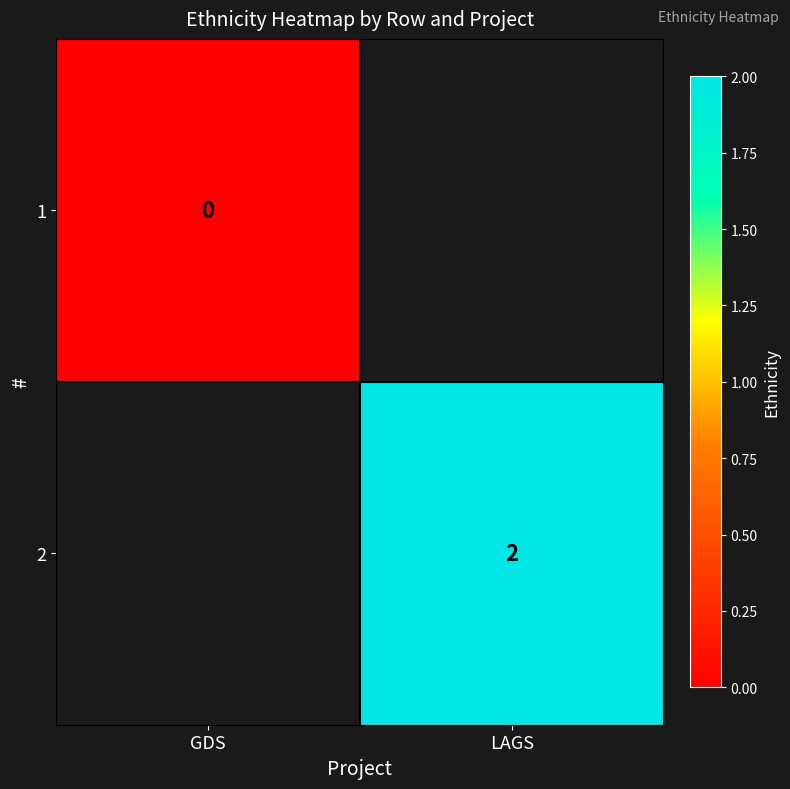

What is the maximum value shown in the chart?

2.0